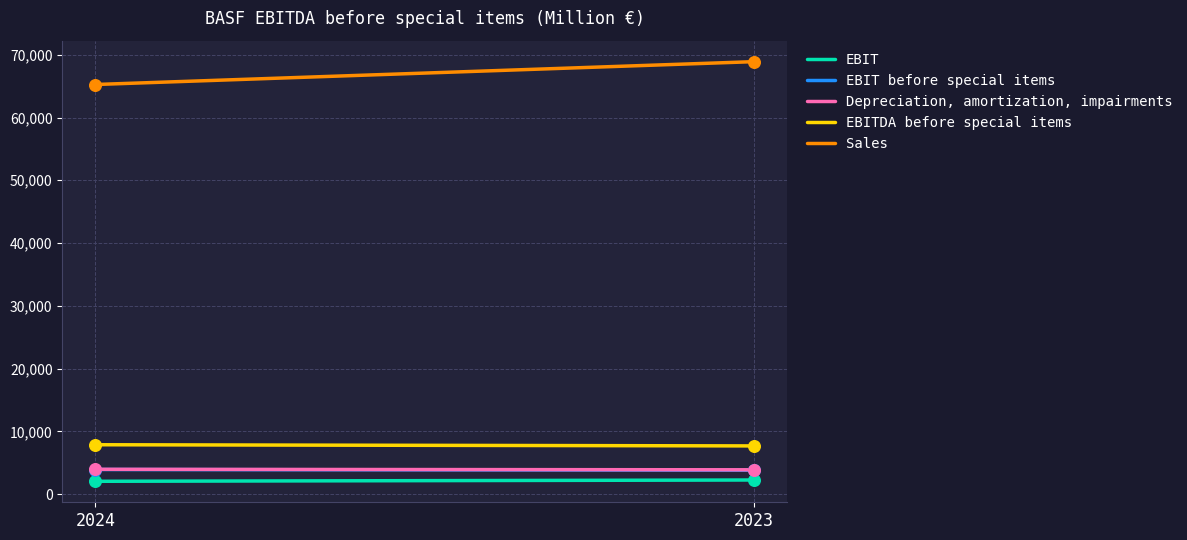

Is the value of EBITDA before special items at 2023 greater than the value of Depreciation, amortization, impairments at 2023?

Yes